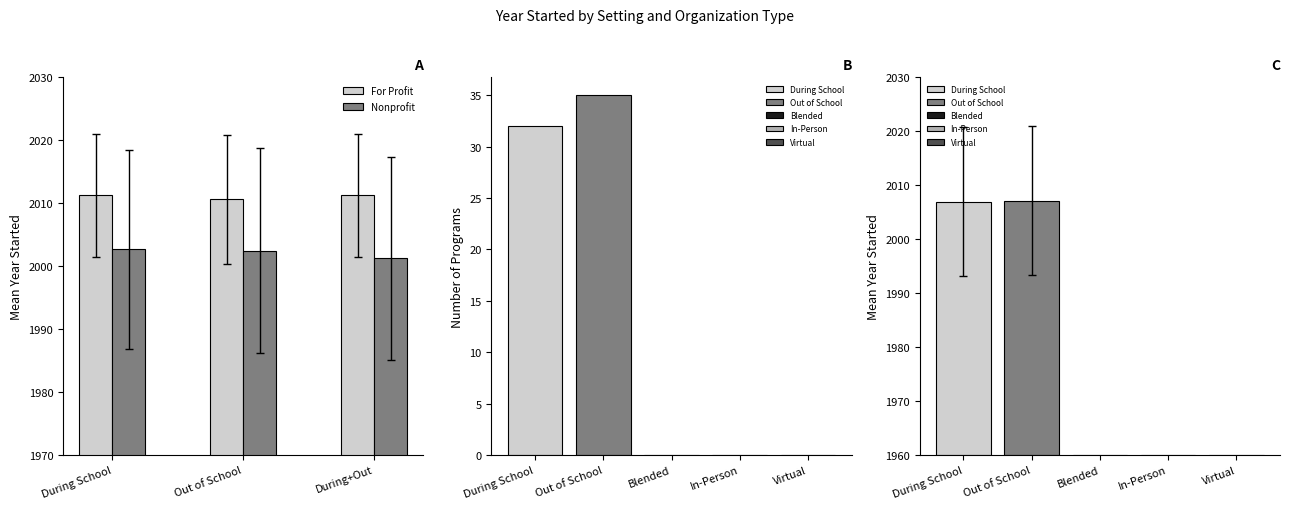

What is the label of the 2nd bar from the right?

Out of School